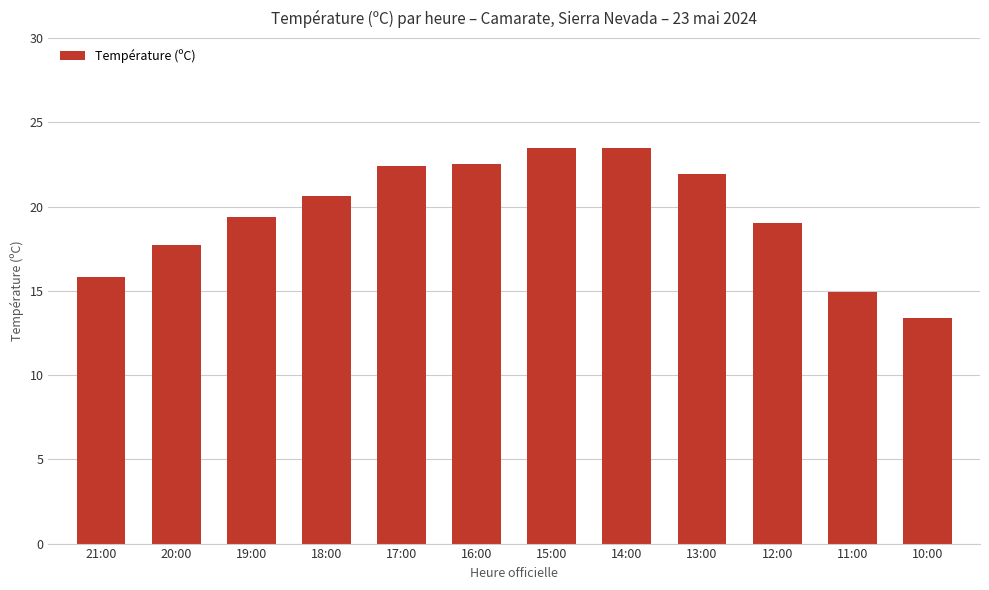

What is the label of the 3rd bar from the right?

12:00